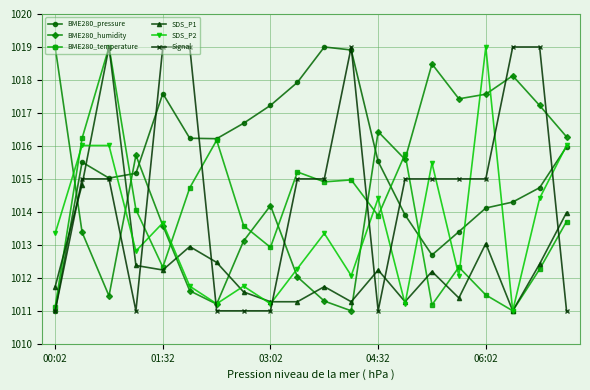

Which series has the largest total across all categories?

BME280_pressure